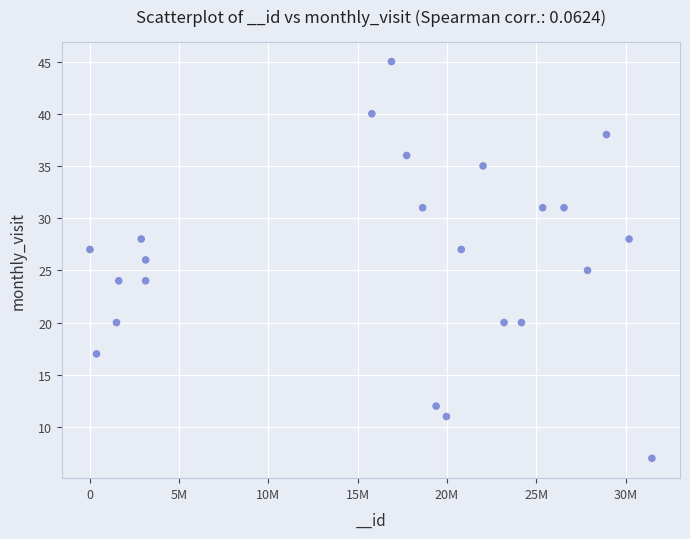

What is the range of X values (max minus min)?

31451818